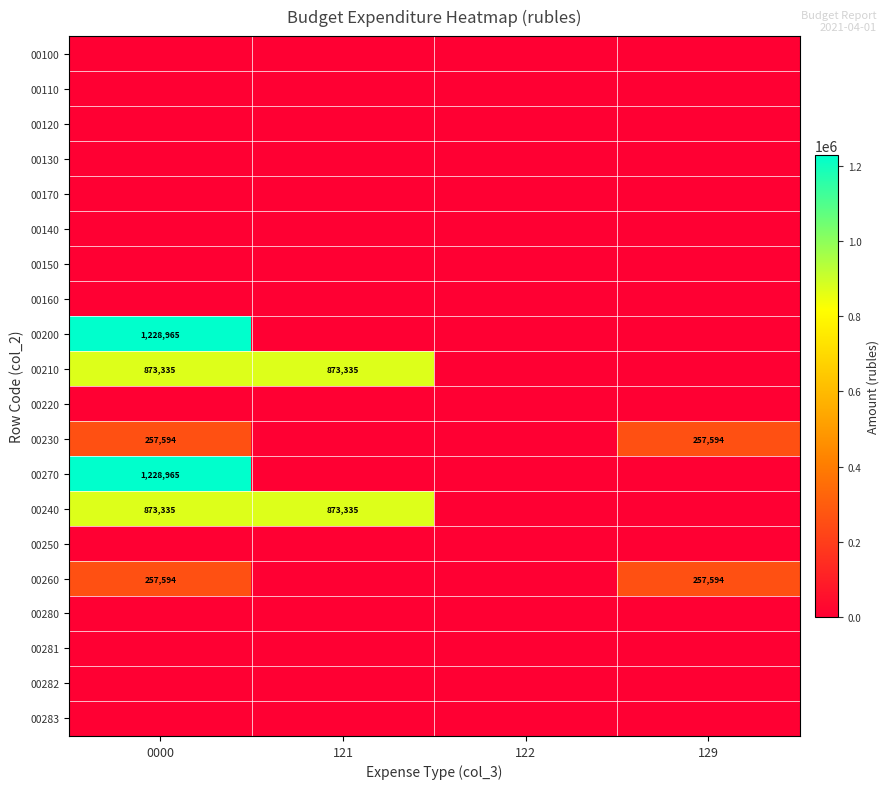

The value of 00260 at 0000 is 364391. True or false?

False